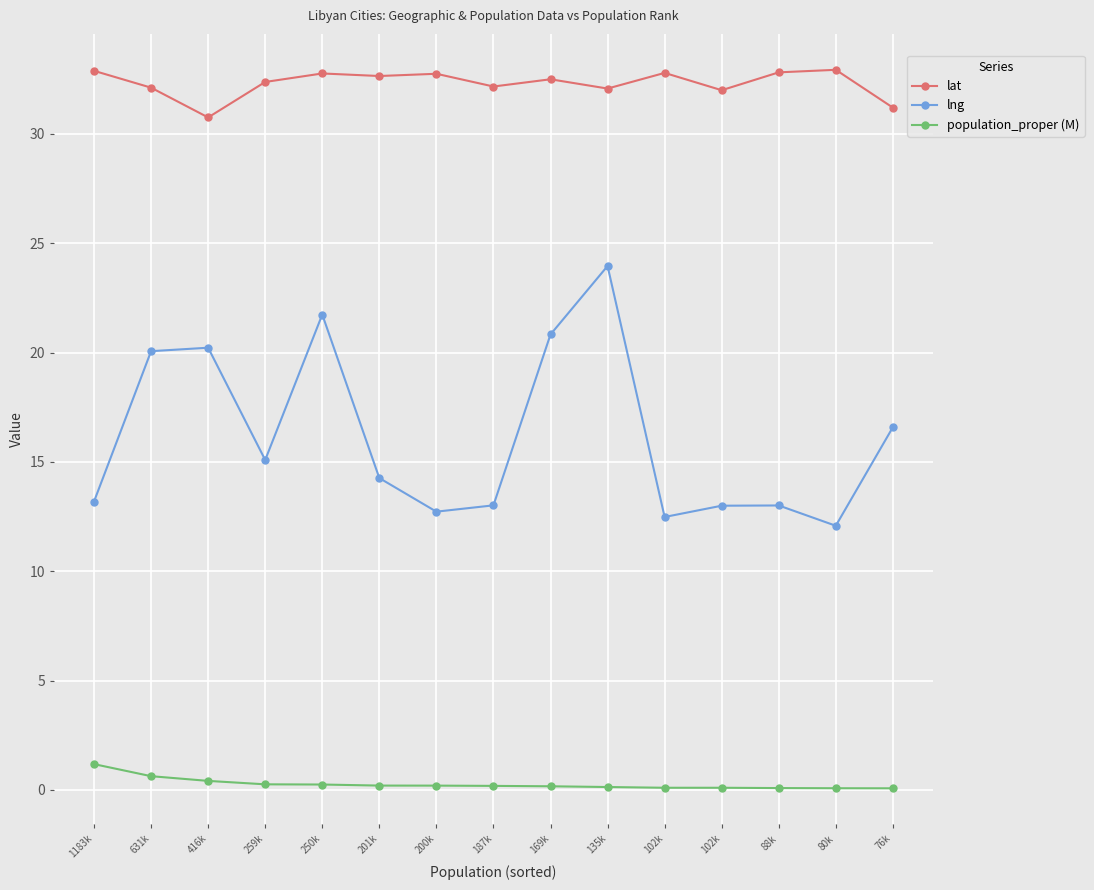

Is this an area chart (filled region under the line)?

No